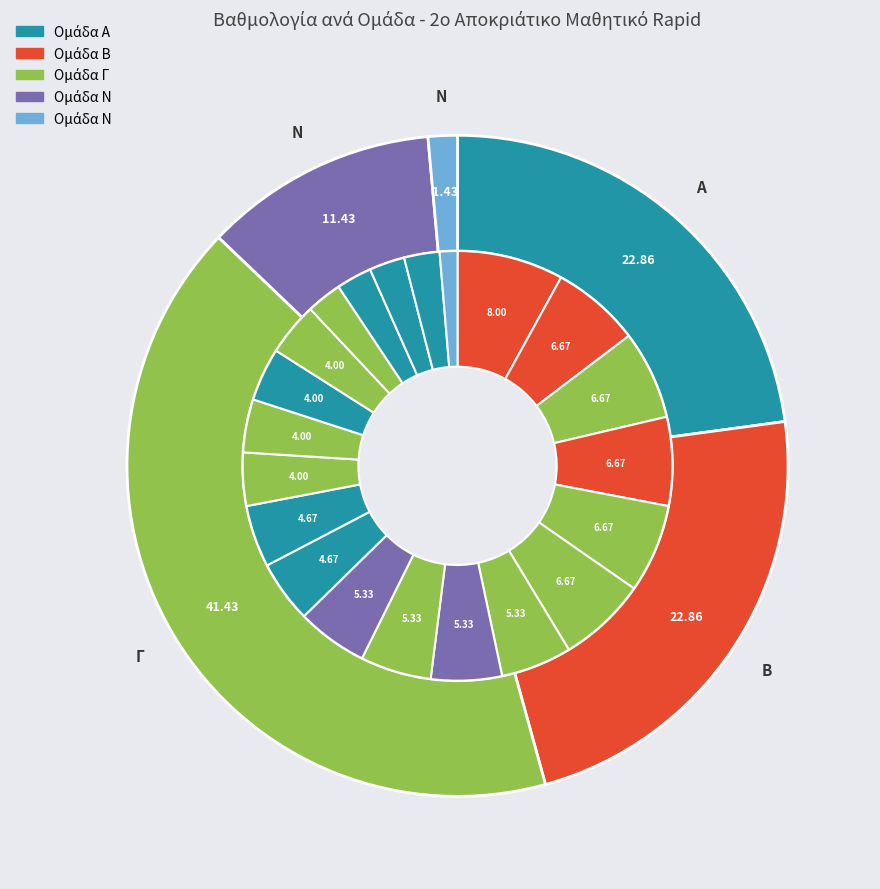

True or false: ΜΑΡΓΑΖΙΩΤΗΣ ΙΩΑΝΝΗΣ ΑΓΓΕΛΟΣ accounts for 1% of the total.

False